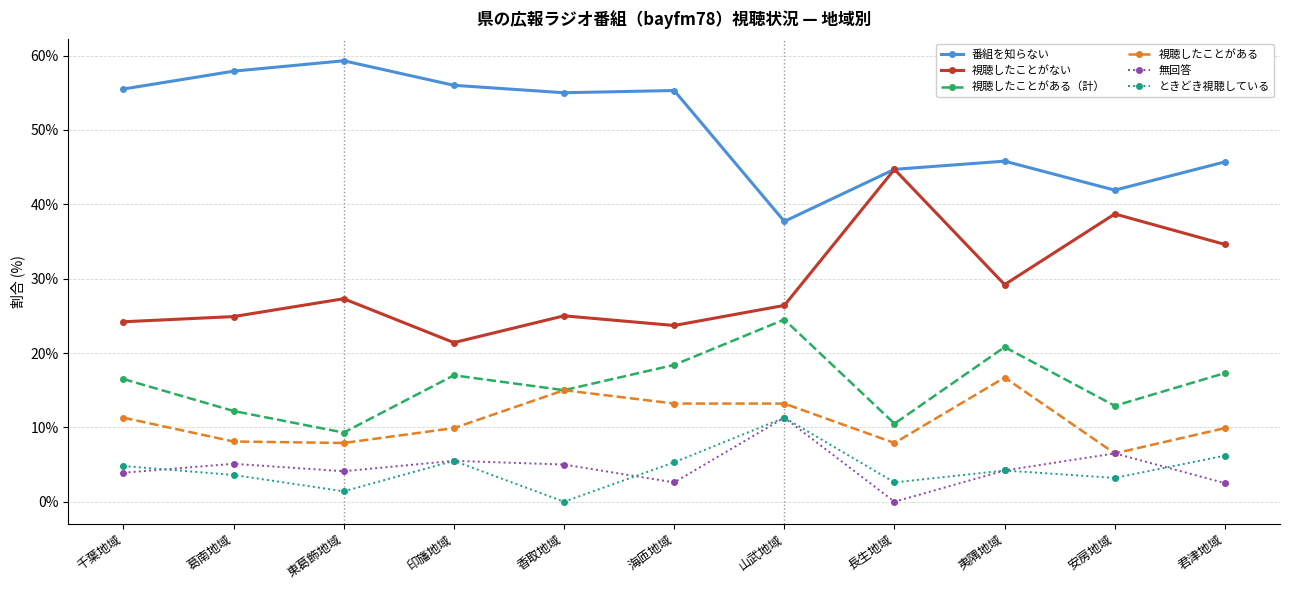

What value does the 視聴したことがない series have at 山武地域?

26.4